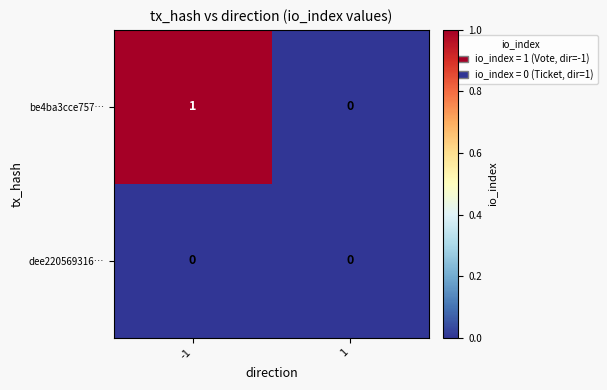

Is it true that be4ba3cce757… equals 0 at 1?

True